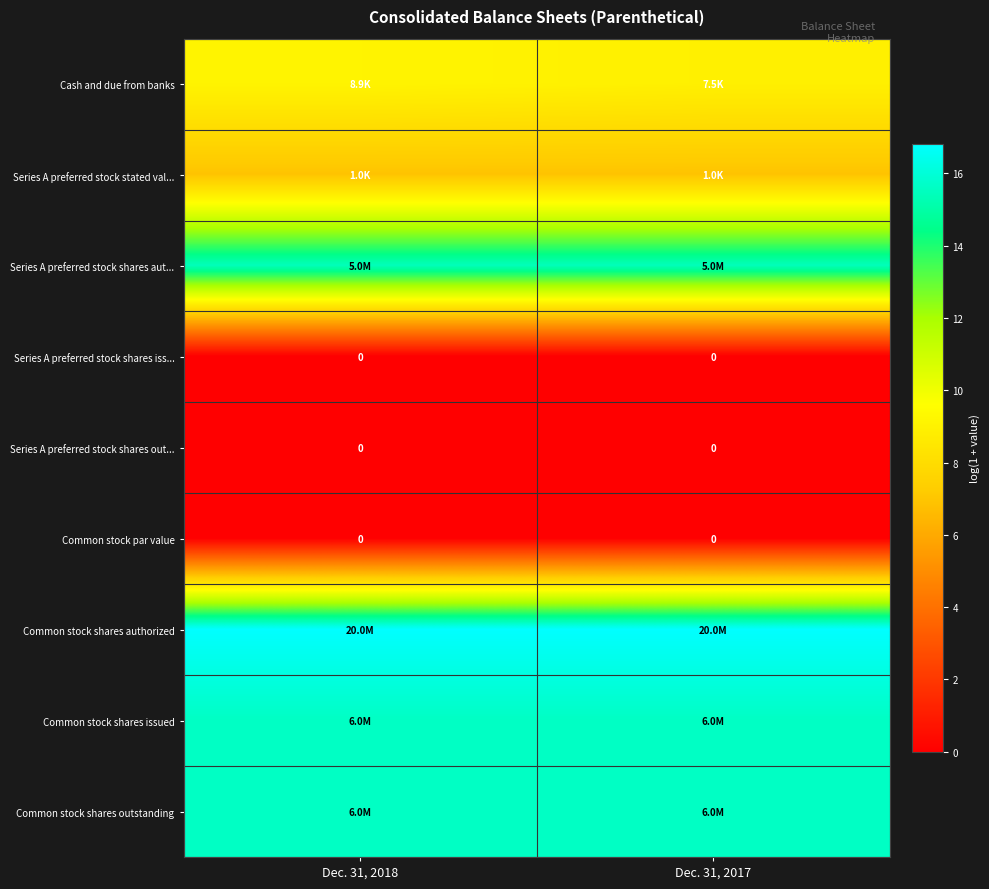

Between Dec. 31, 2018 and Dec. 31, 2017, which series saw the biggest shift?

Cash and due from banks